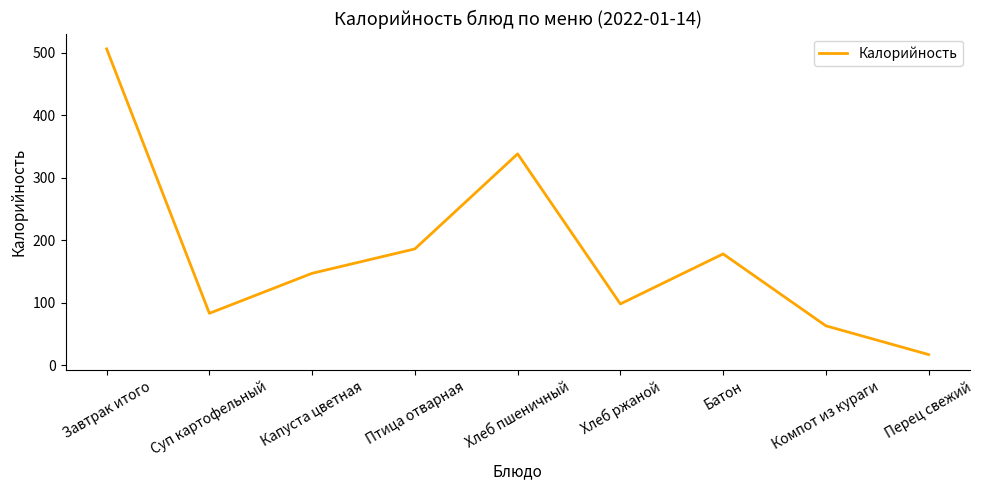

Approximately how many times larger is the value at Капуста цветная compared to Завтрак итого?

0.3